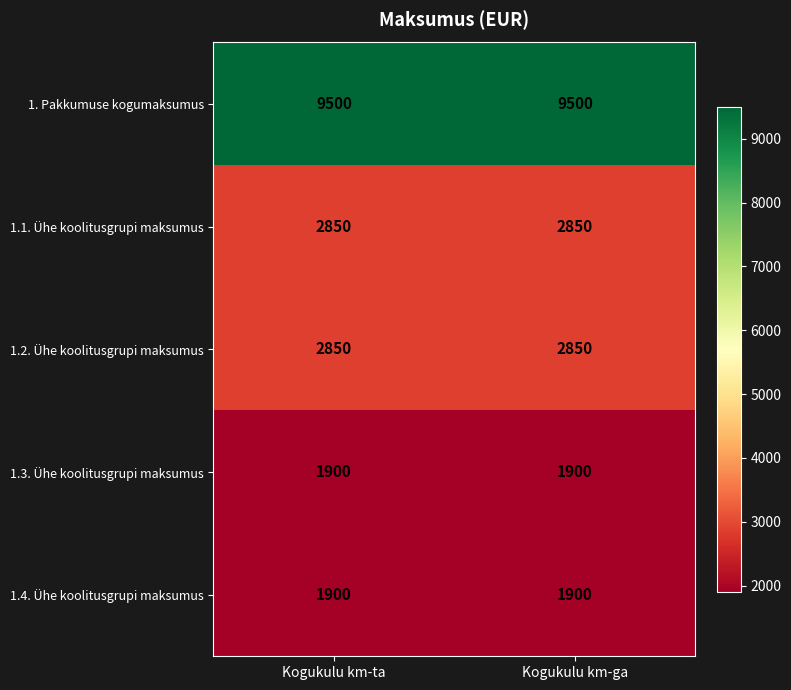

What is the difference between the highest and lowest values at Kogukulu km-ga?

7600